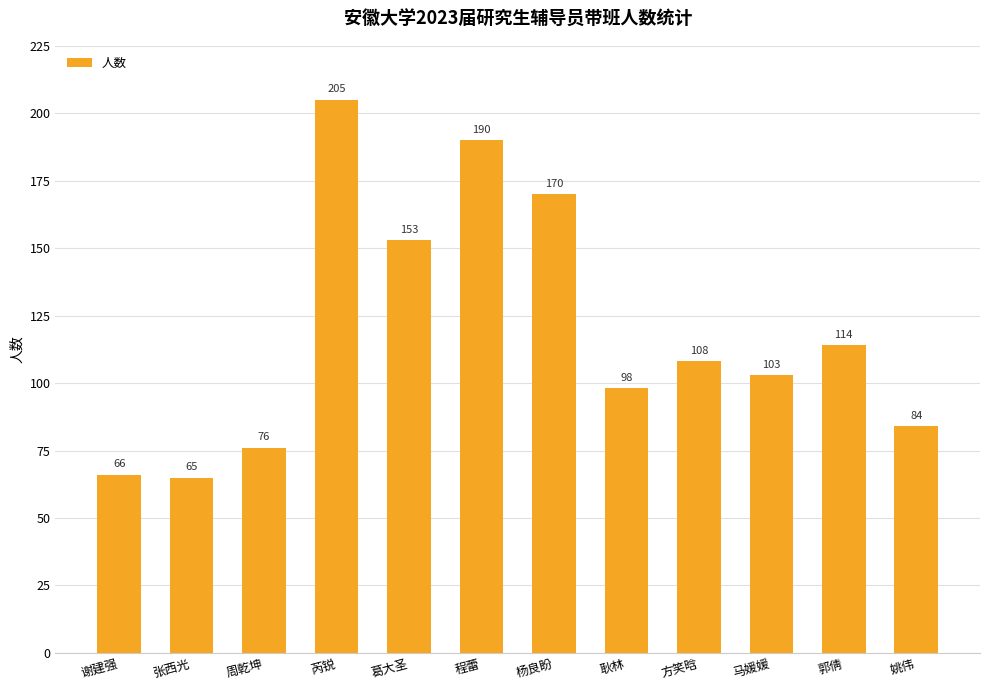

Rank the categories by value from lowest to highest.

张西光, 谢建强, 周乾坤, 姚伟, 耿林, 马媛媛, 方笑晗, 郭倩, 葛大圣, 杨良盼, 程蕾, 芮锐